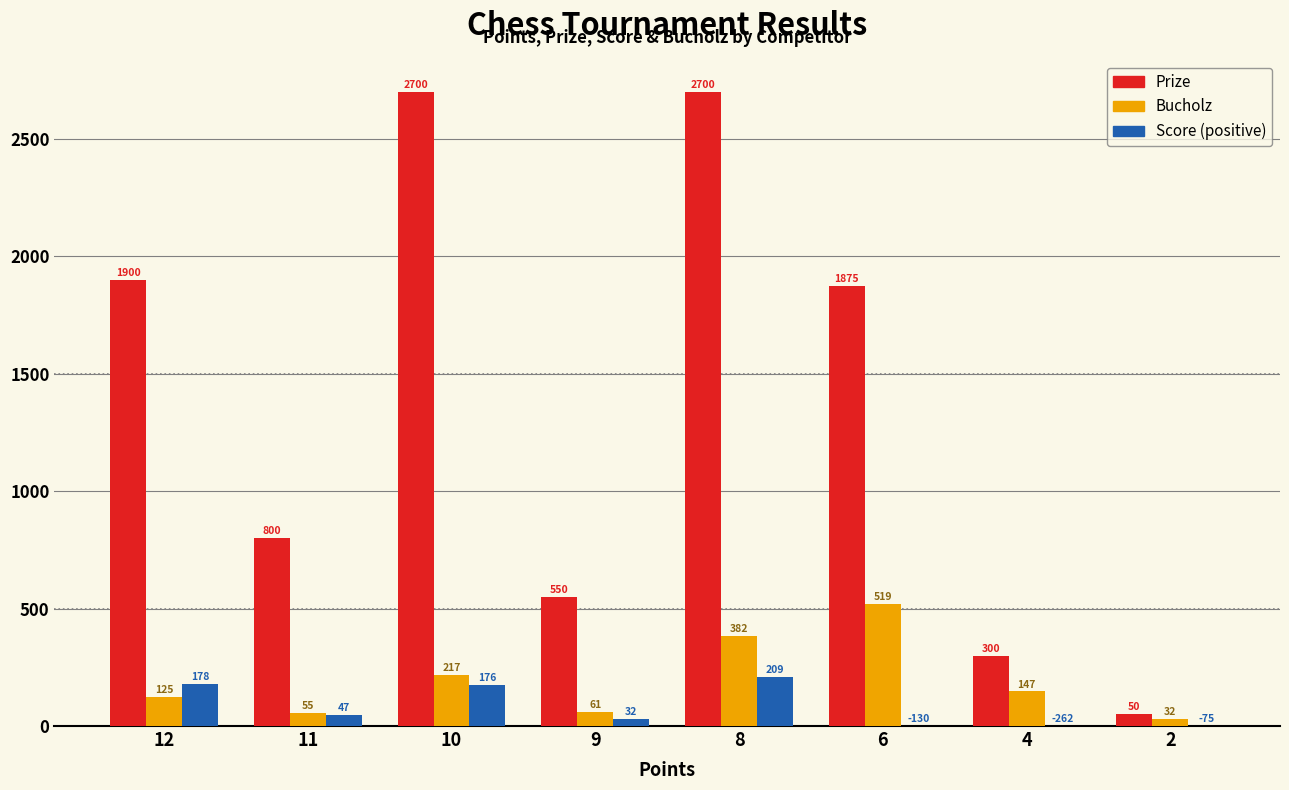

Which series changed the most between 11 and 10?

Prize